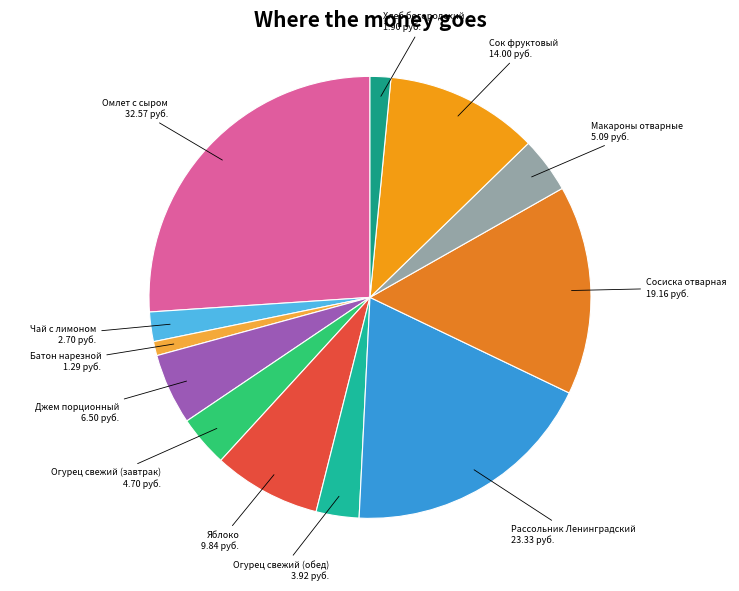

Count the number of slices in the pie.

12